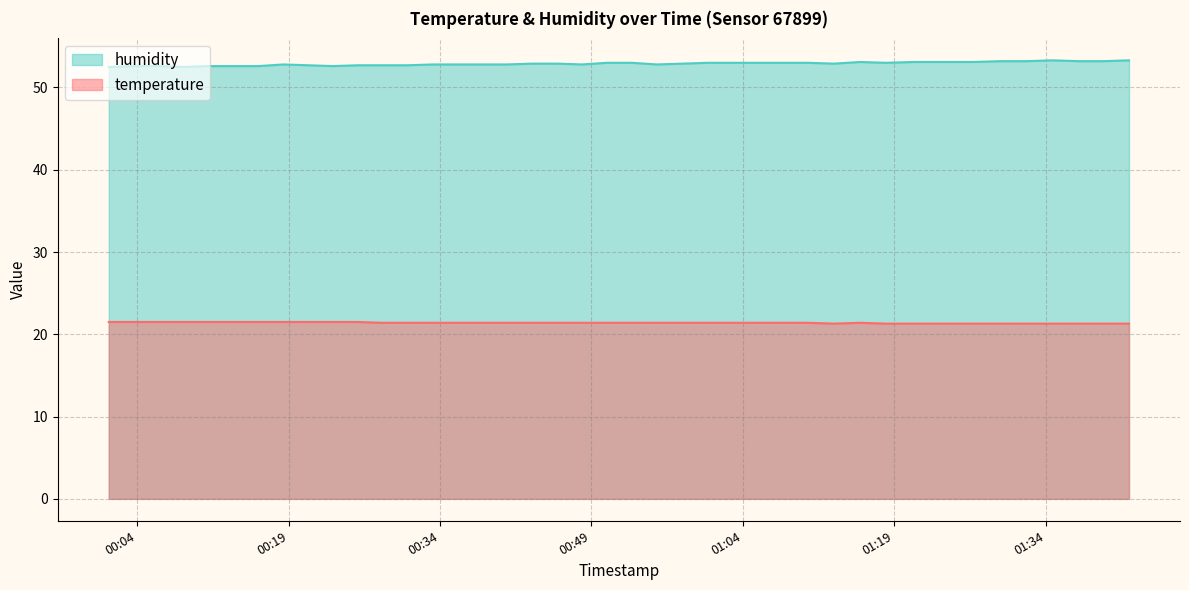

Is it true that temperature equals 11.3 at 2022-09-21T01:13:02?

False